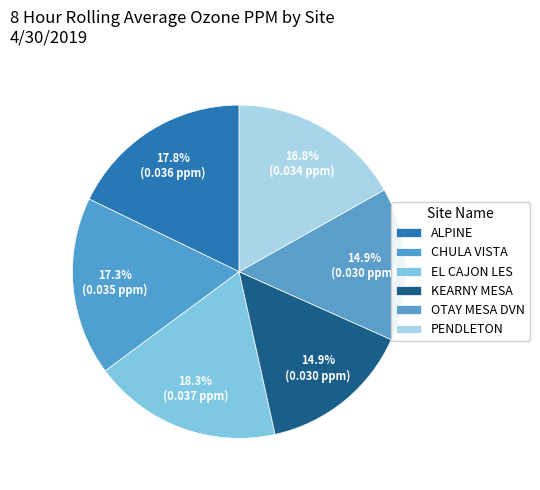

To the nearest percent, what is the average slice percentage?

17%